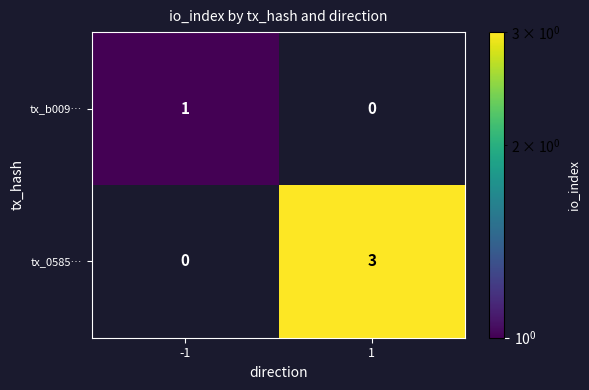

Is it true that tx_0585… equals 1 at 1?

False